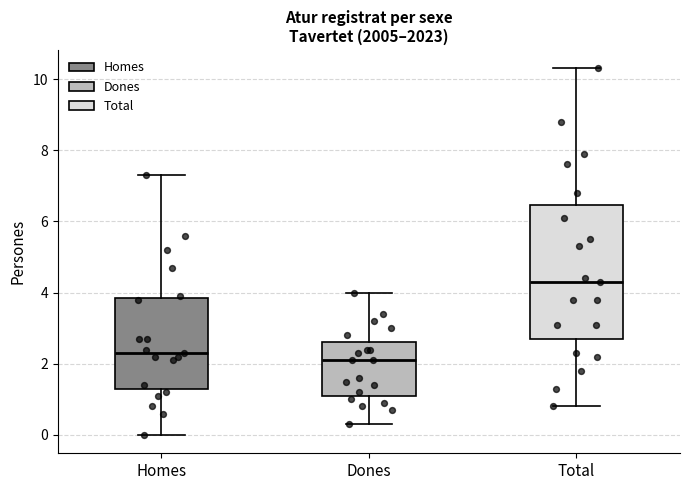

Reading left to right, transcribe this box plot: for each box, give where its median line is, the range the box spans, and where its two whiskers end, as read against the y-axis. The values are not printed on the chart, so give them approximately, as read against the axis.

Homes: median 2.4, box 1.4 to 3.8, whiskers 0.0 to 7.4
Dones: median 2.2, box 1.2 to 2.6, whiskers 0.4 to 4.0
Total: median 4.4, box 2.8 to 6.4, whiskers 0.8 to 10.4